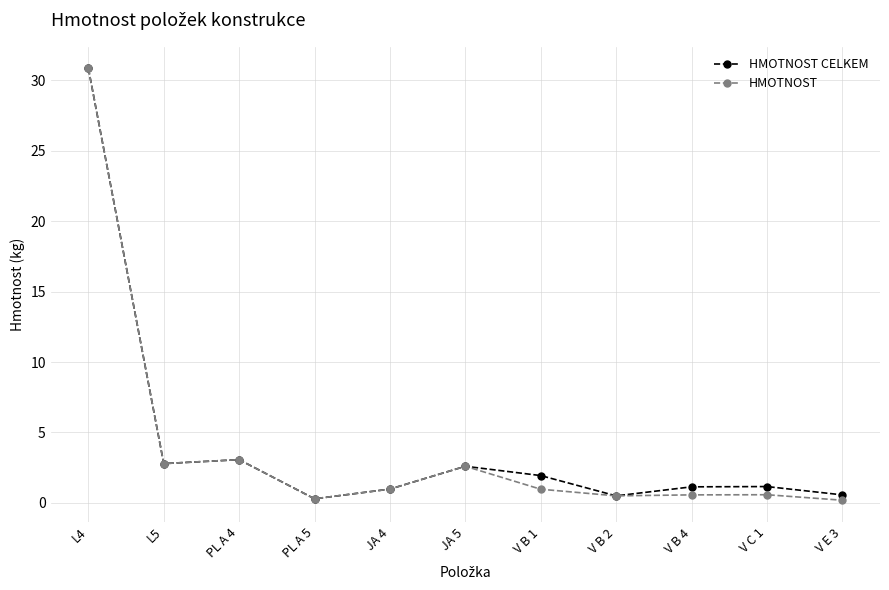

What position from the left is L4?

1